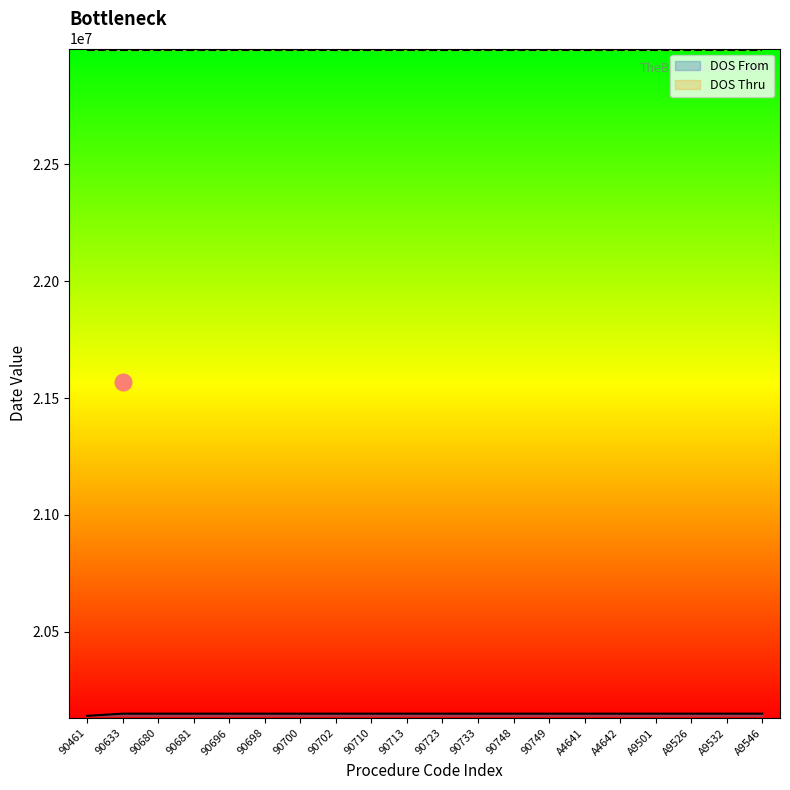

Reading left to right, what are all the values shown in this chart?

90461=20140701	90633=20150101	90680=20150101	90681=20150101	90696=20150101	90698=20150101	90700=20150101	90702=20150101	90710=20150101	90713=20150101	90723=20150101	90733=20150101	90748=20150101	90749=20150101	A4641=20150101	A4642=20150101	A9501=20150101	A9526=20150101	A9532=20150101	A9546=20150101